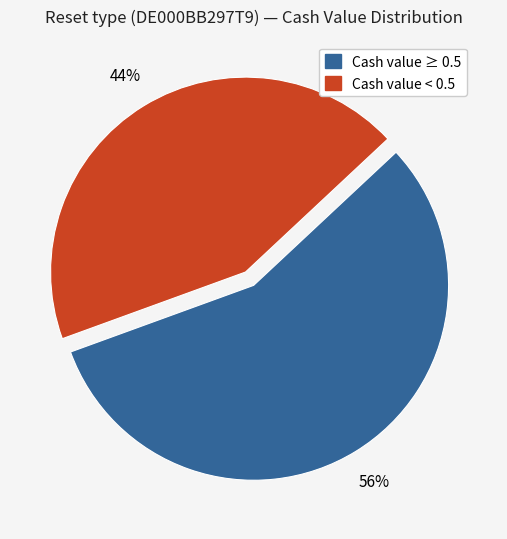

To the nearest percent, what is the average slice percentage?

50%